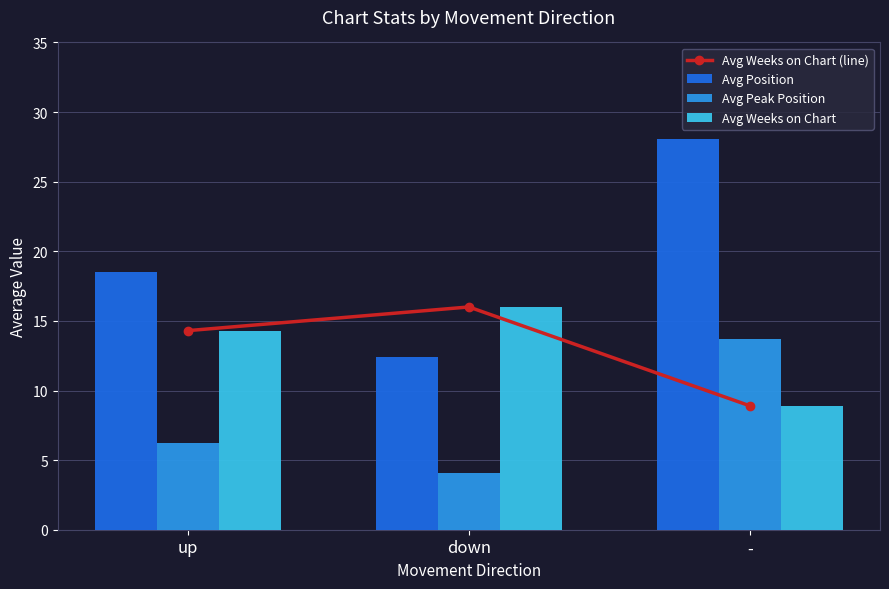

Which series has the widest spread of values?

Avg Position